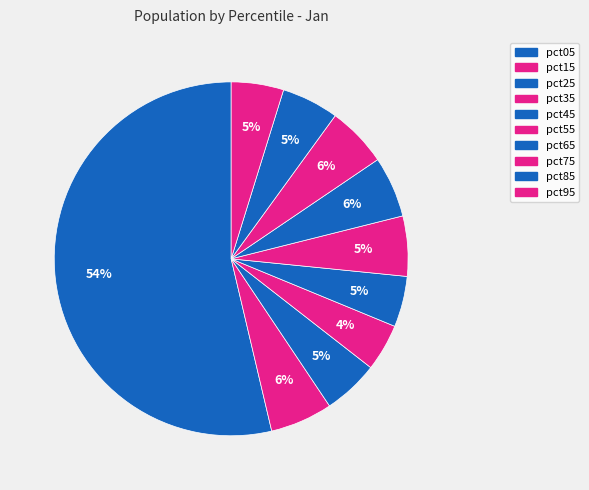

Which category has the smallest portion of the pie?

pct35